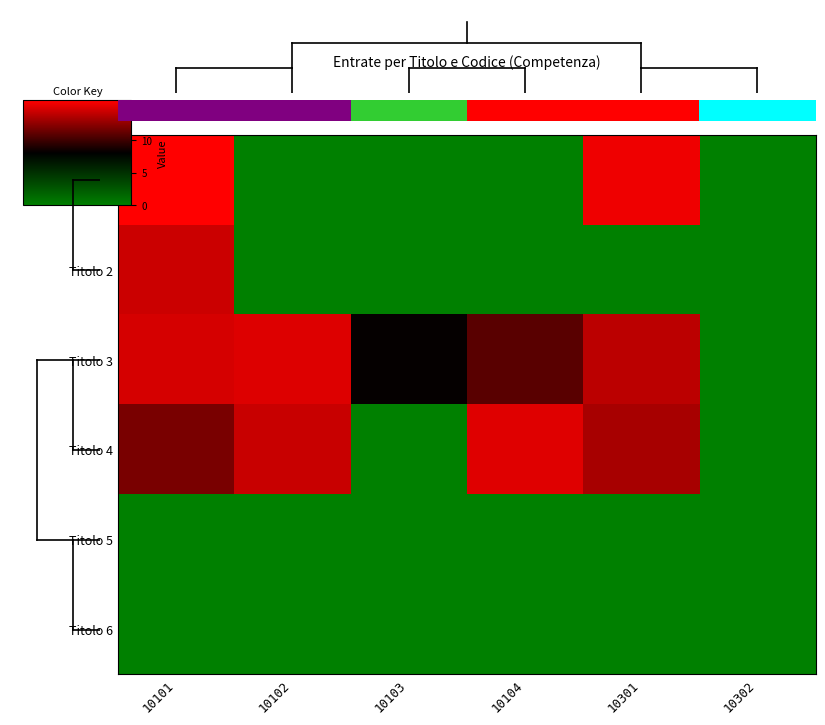

Rank the series at 10302 from highest to lowest value.

Titolo 1, Titolo 2, Titolo 3, Titolo 4, Titolo 5, Titolo 6